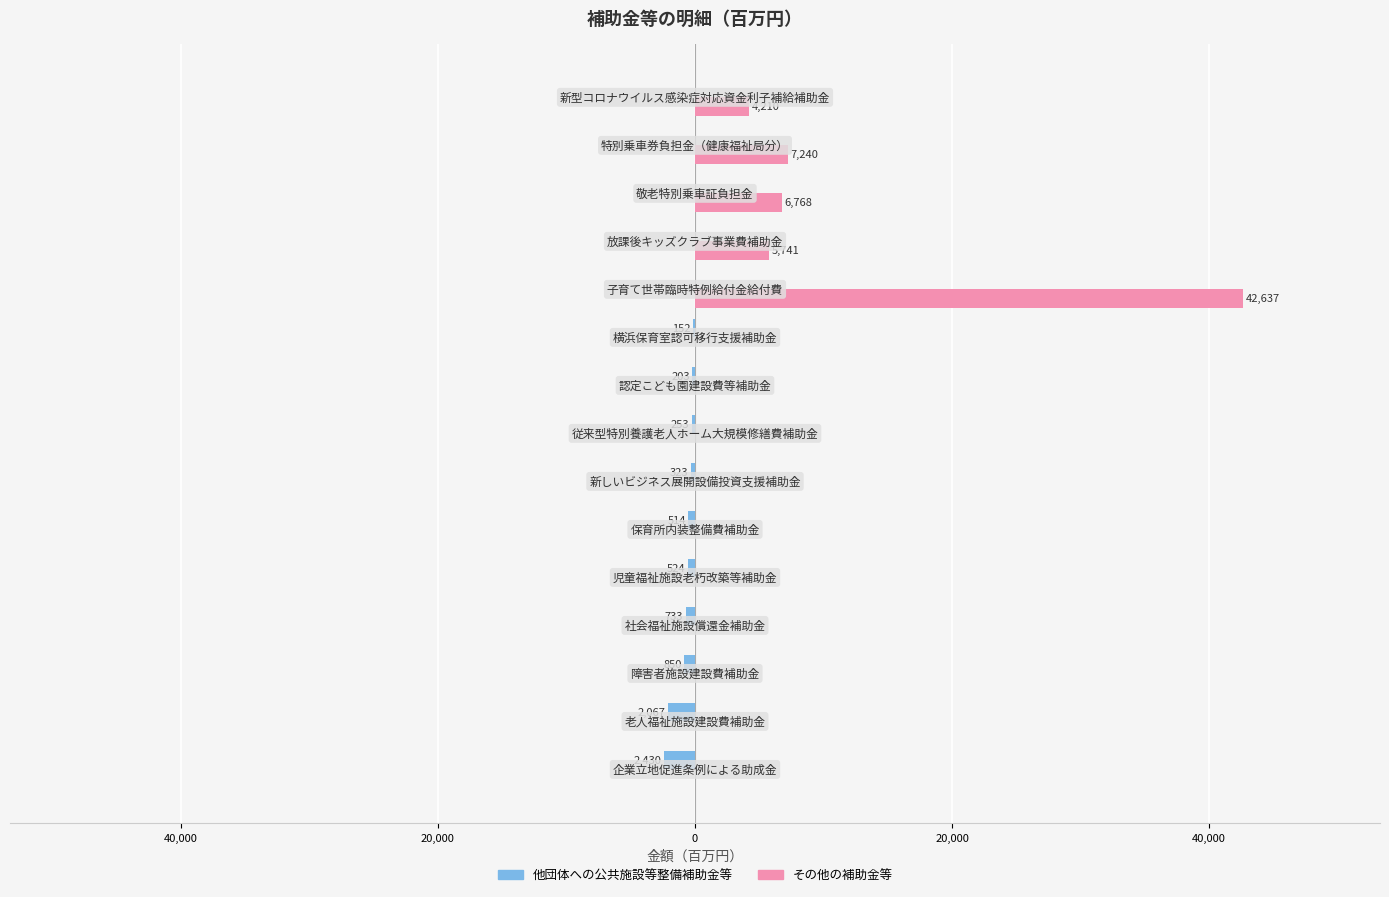

What is the difference between the second highest and minimum values in the その他の補助金等 series?

7240